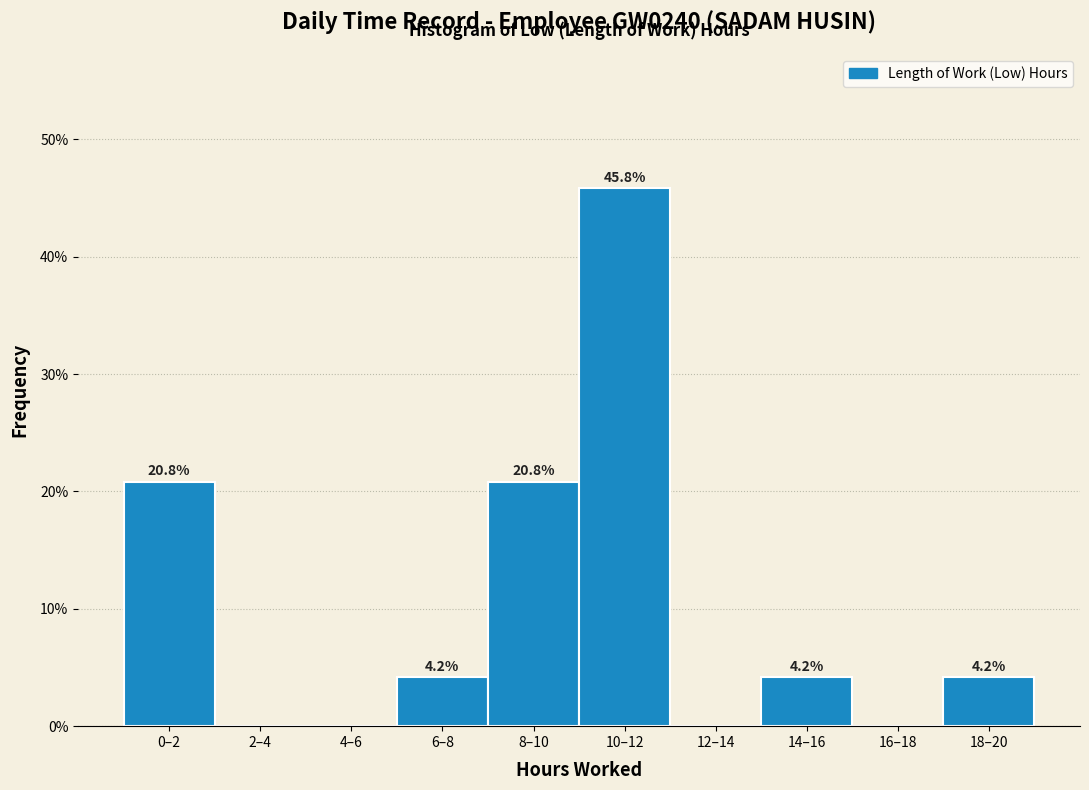

Reading right to left, list all the values displayed in this chart.

18–20=4.2	16–18=0.0	14–16=4.2	12–14=0.0	10–12=45.8	8–10=20.8	6–8=4.2	4–6=0.0	2–4=0.0	0–2=20.8